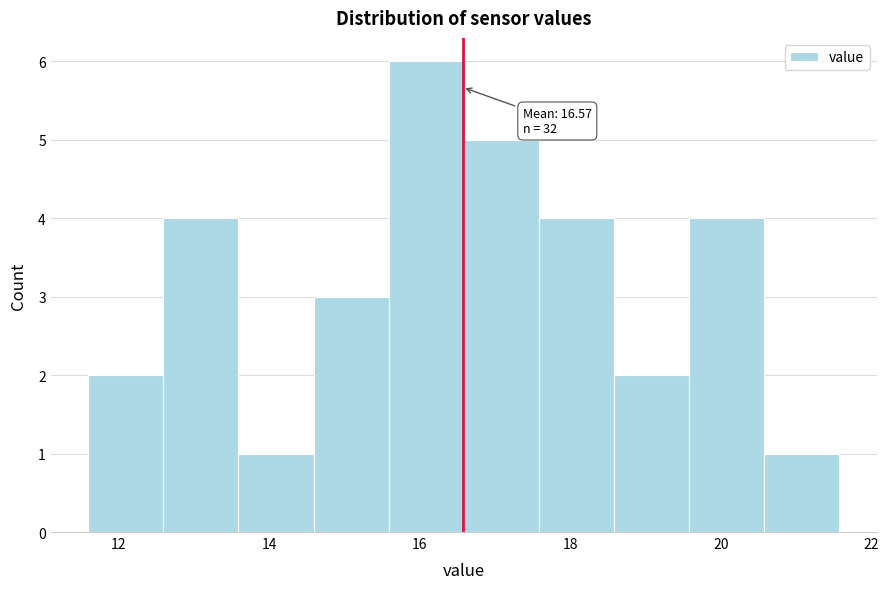

Which range on the x-axis has the tallest bar?

15.6 to 16.6